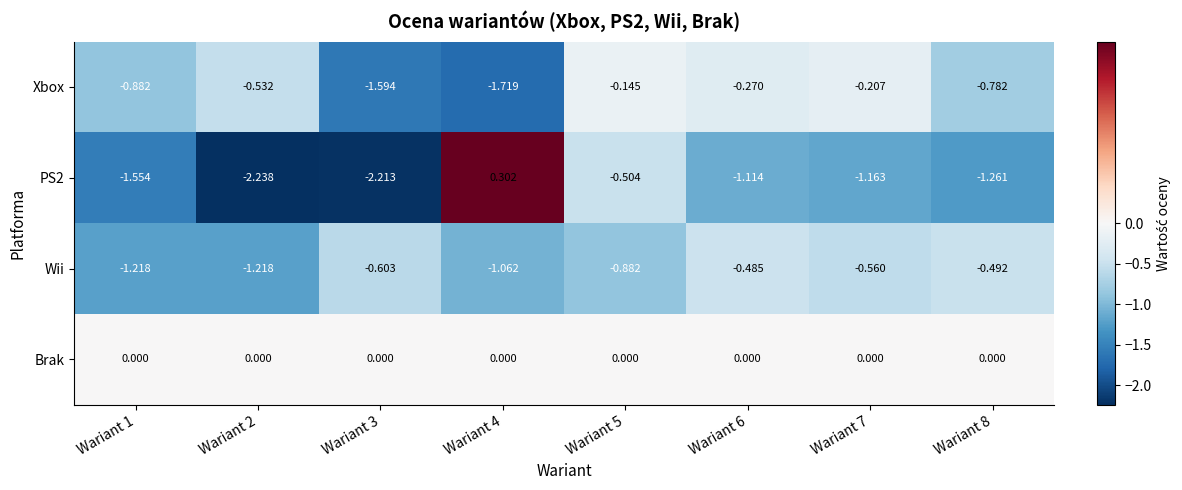

Between Wariant 3 and Wariant 6, which series saw the biggest shift?

Xbox